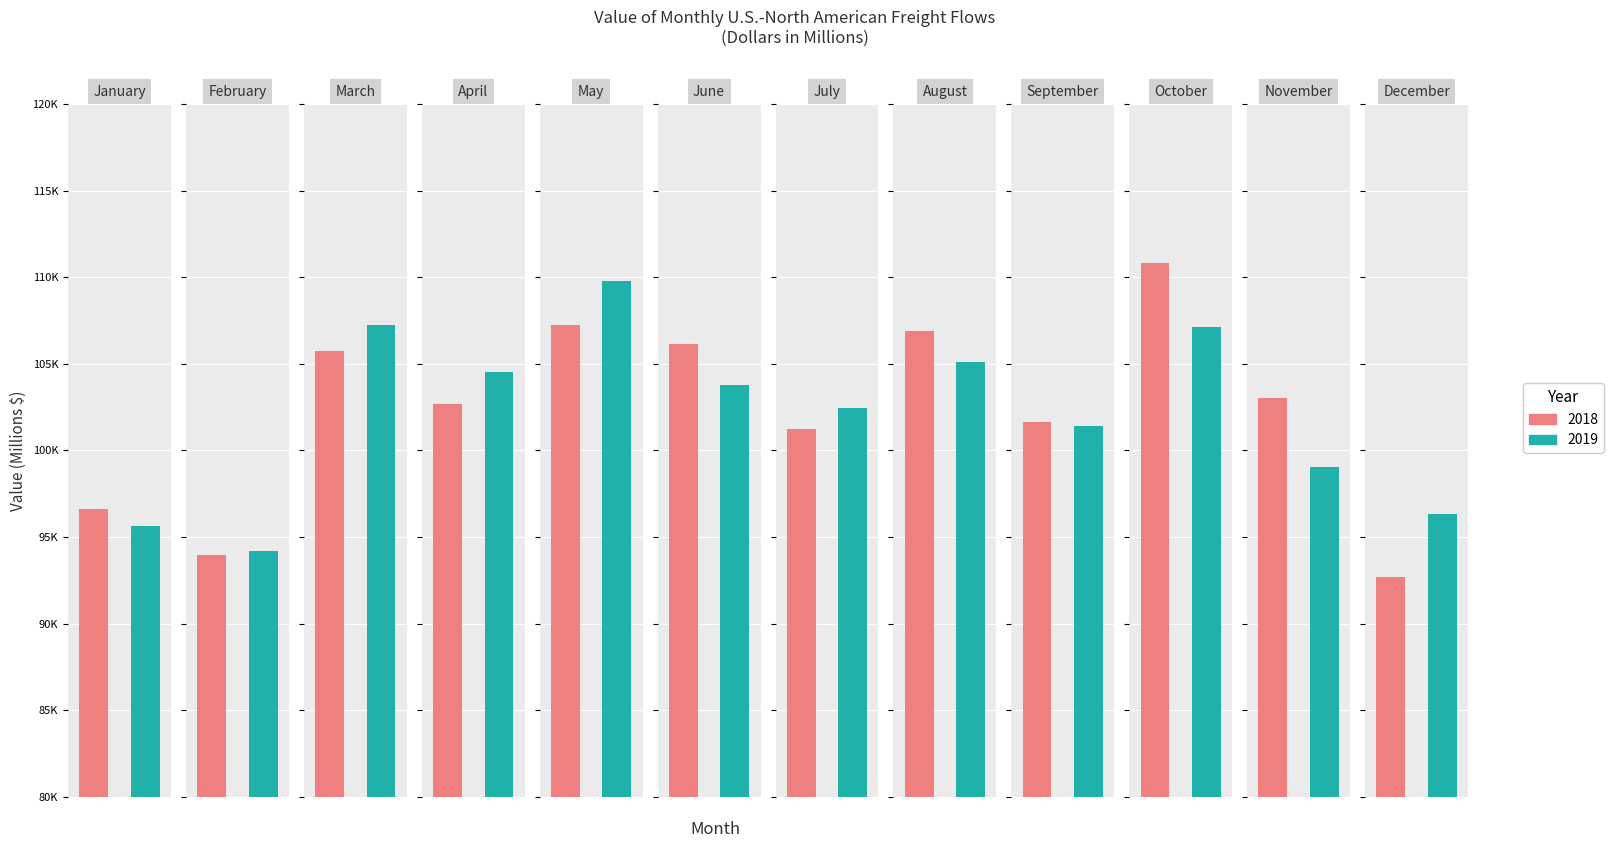

How many bars are there in total?

24